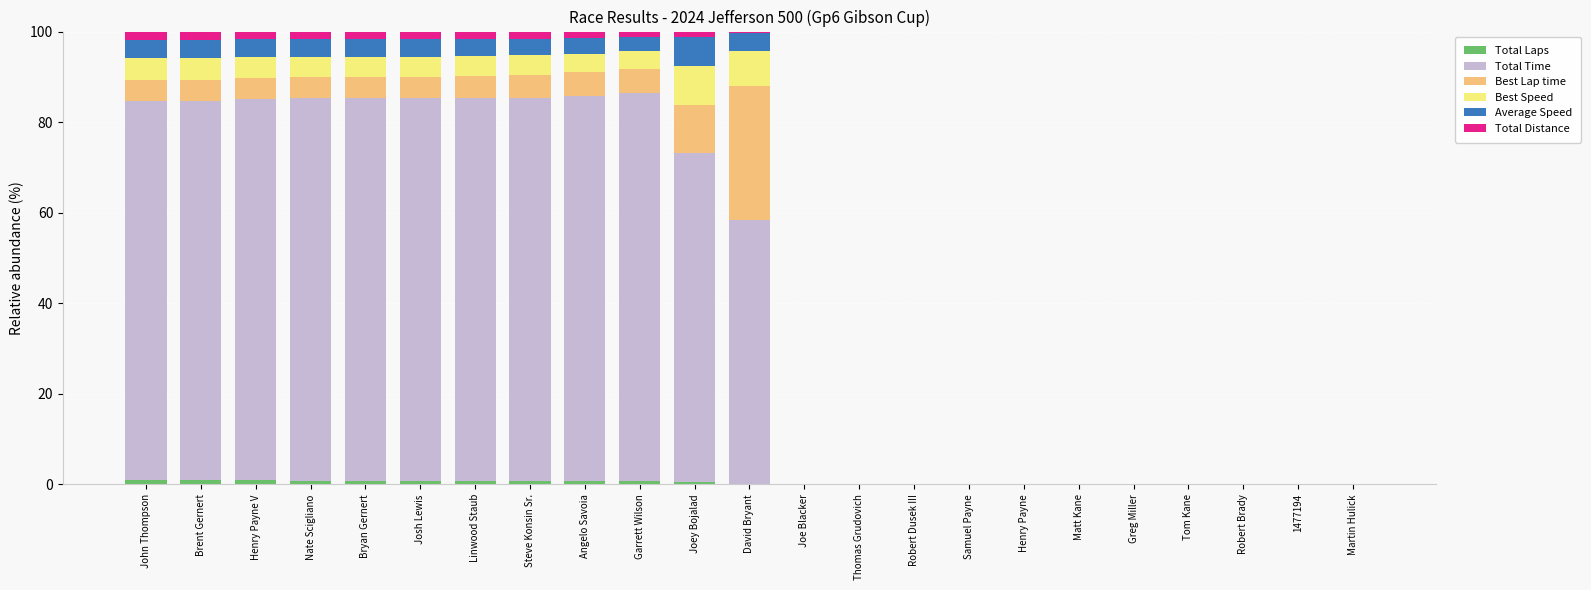

The Best Speed series shows 0.0 at Robert Brady. True or false?

True